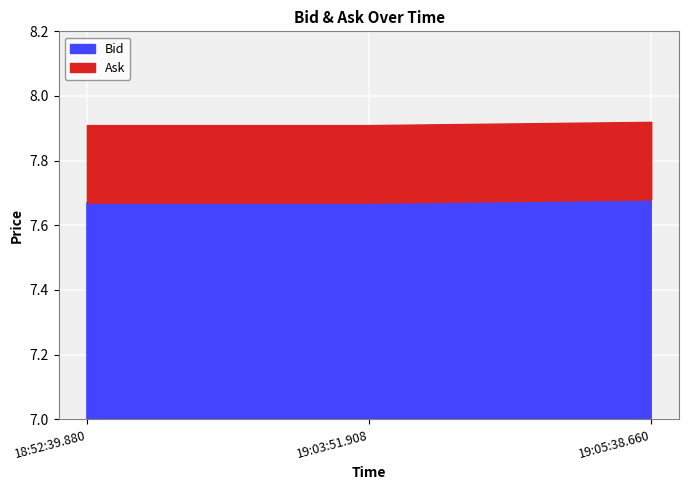

List the series in order of their overall mean, highest first.

Ask, Bid